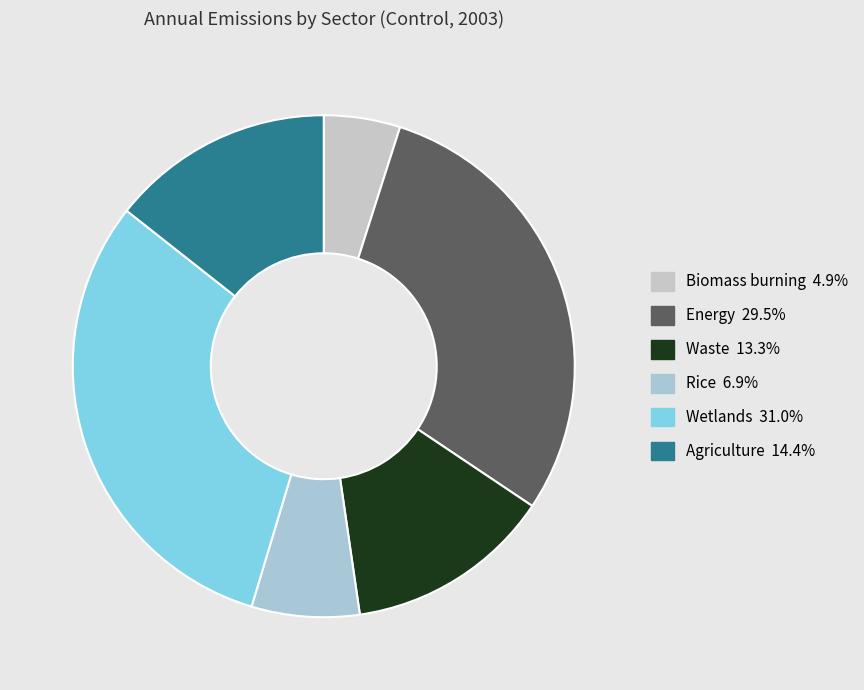

Does Agriculture account for over 50% of the chart?

No